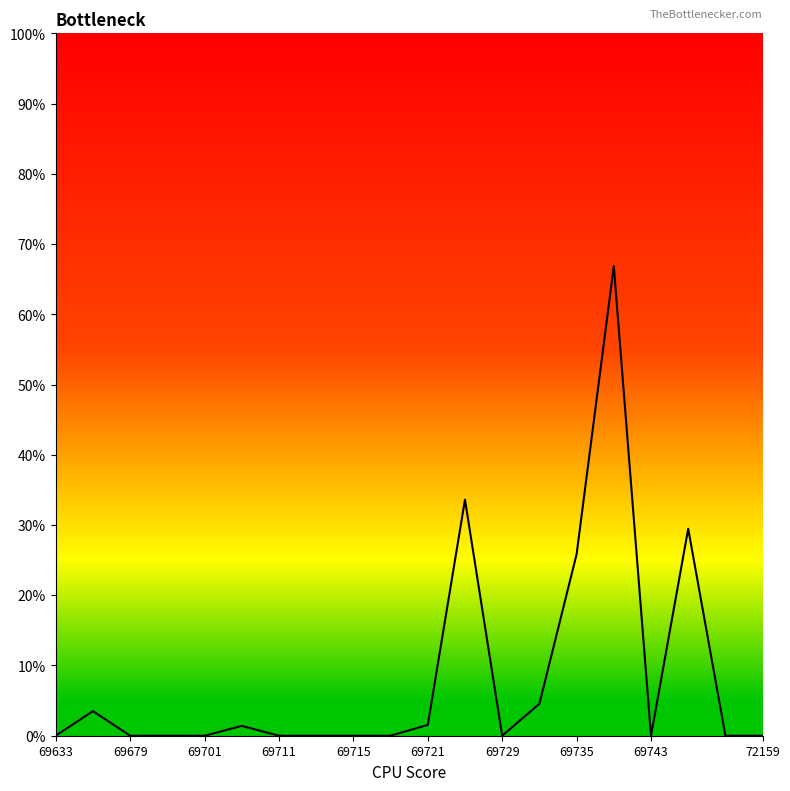

What is the average value?

0.1